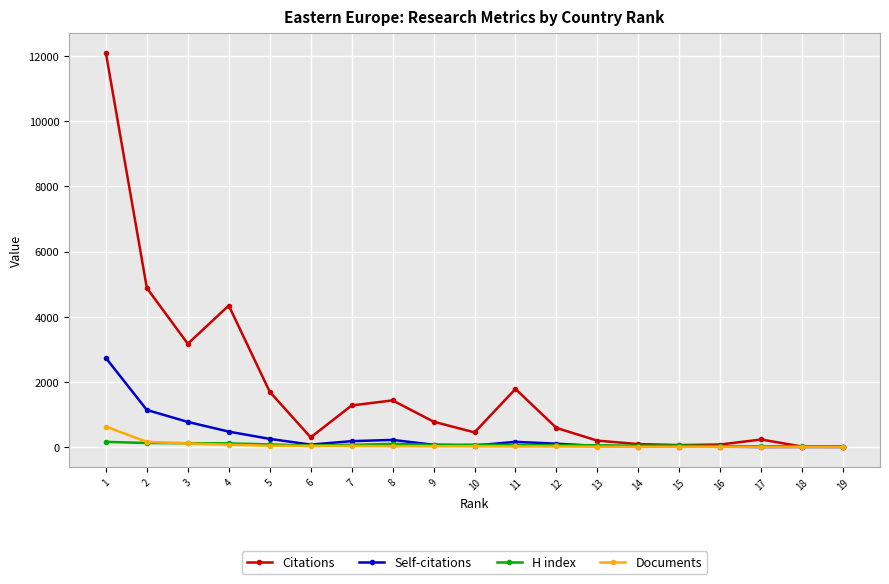

What is the sum of all Documents values?

1217